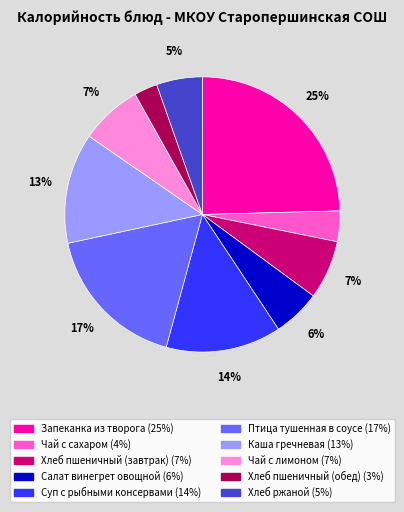

Is there any slice that represents more than half of the pie?

No